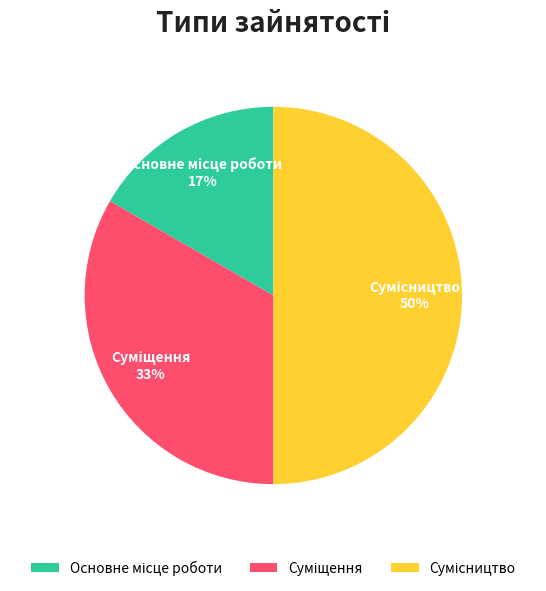

To the nearest percent, what is the average slice percentage?

33%